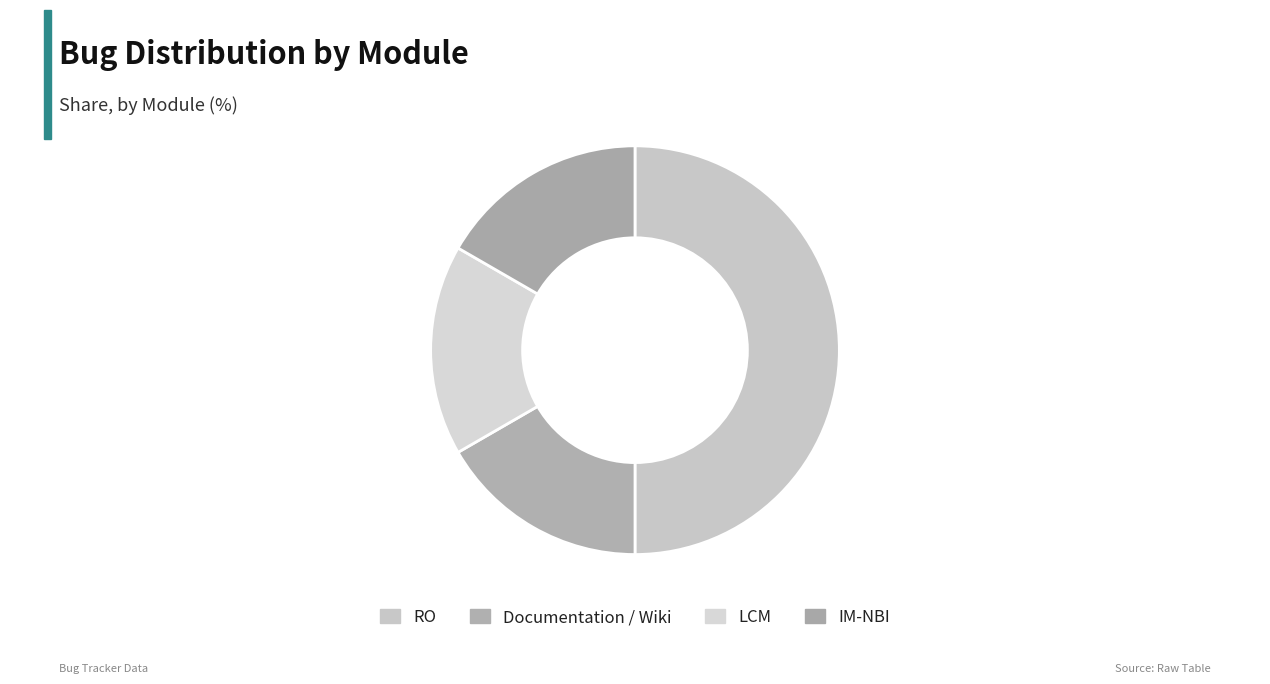

How many segments does this pie chart have?

4